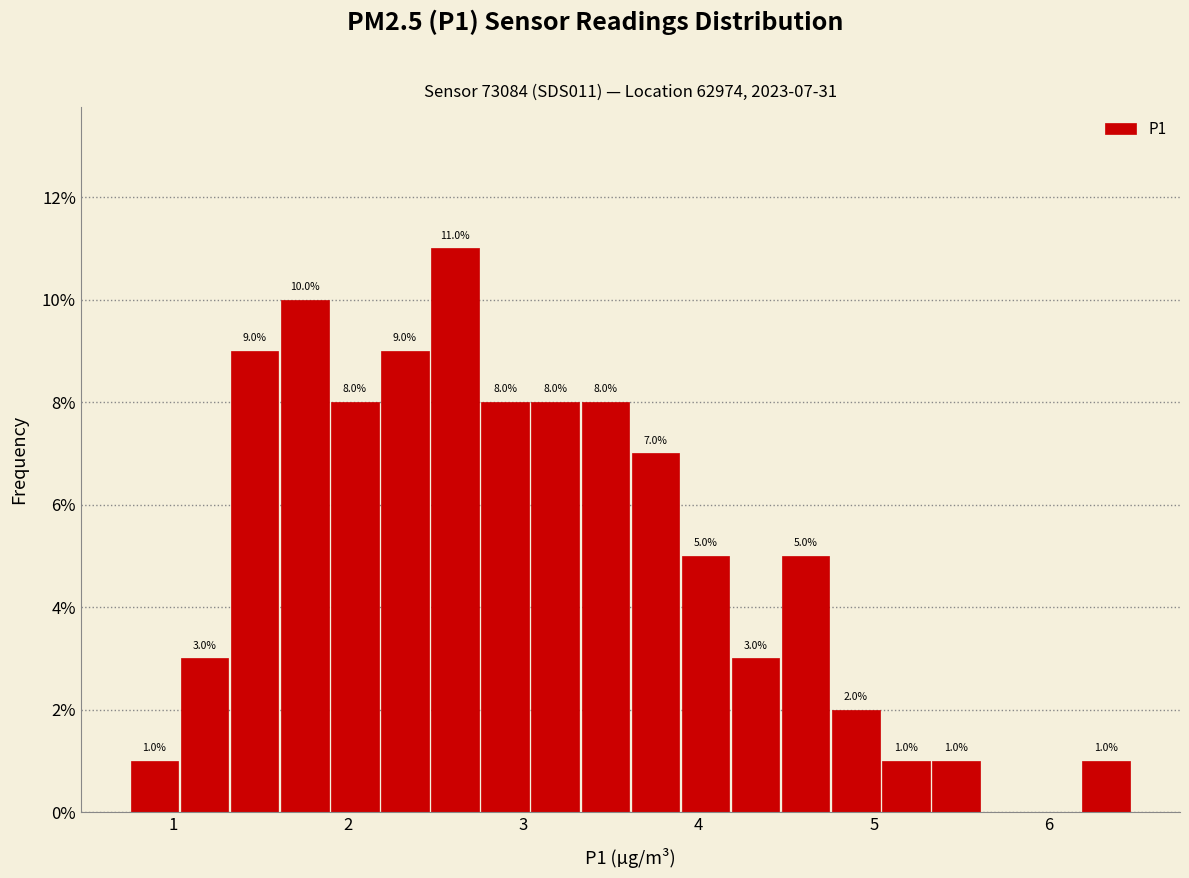

Read against the x-axis, roughly where is the centre of the tallest bar?

2.6